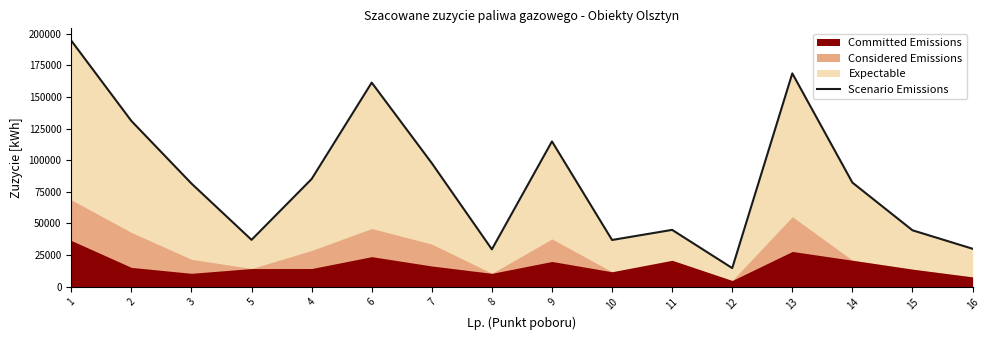

What is the value of the 5th point from the left?

85075